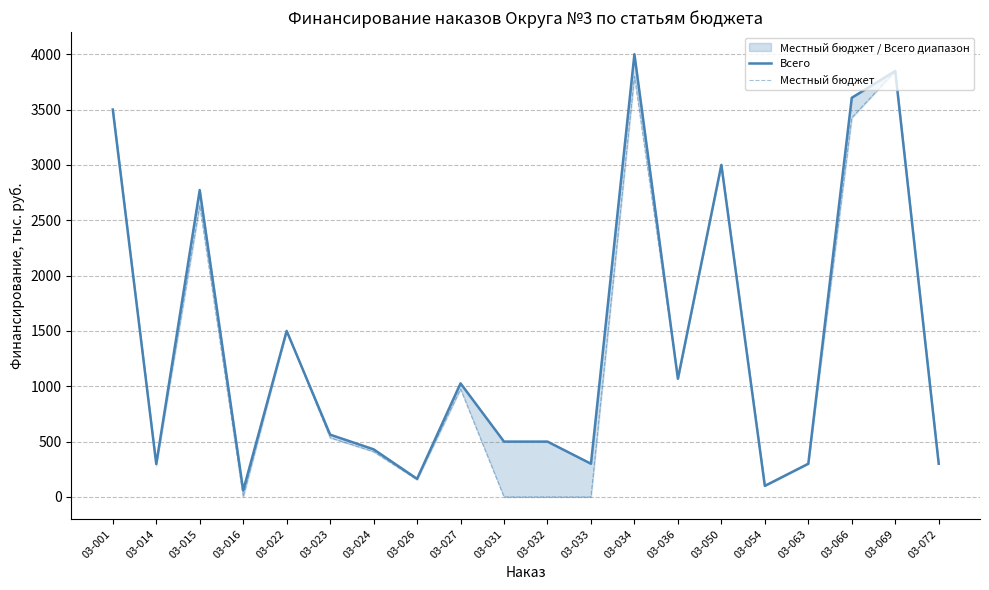

The Всего series shows 35.1 at 03-054. True or false?

False